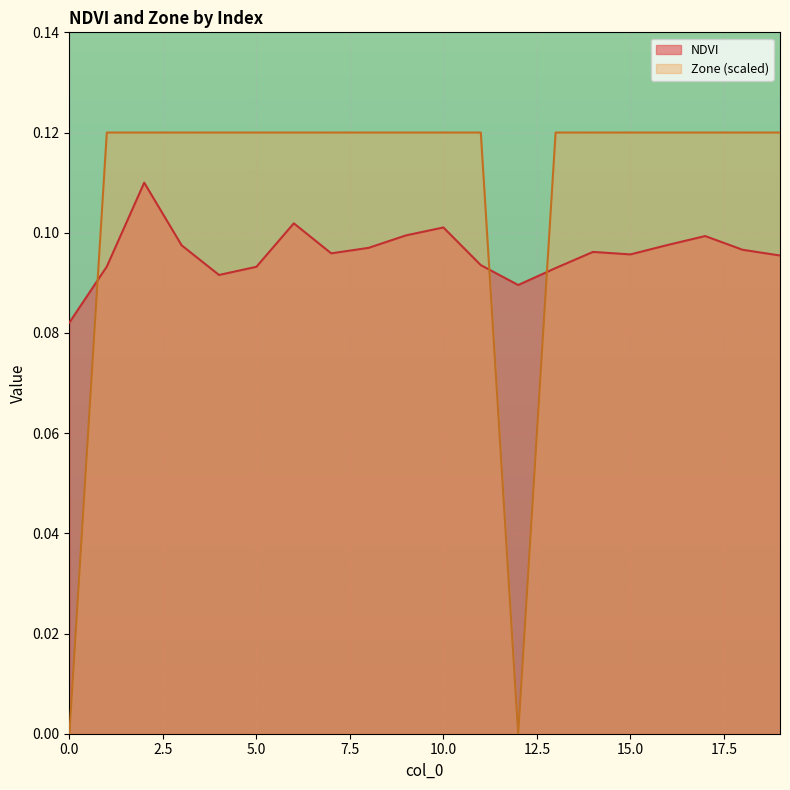

What is the value of the NDVI point at the 12th from the left?

0.1